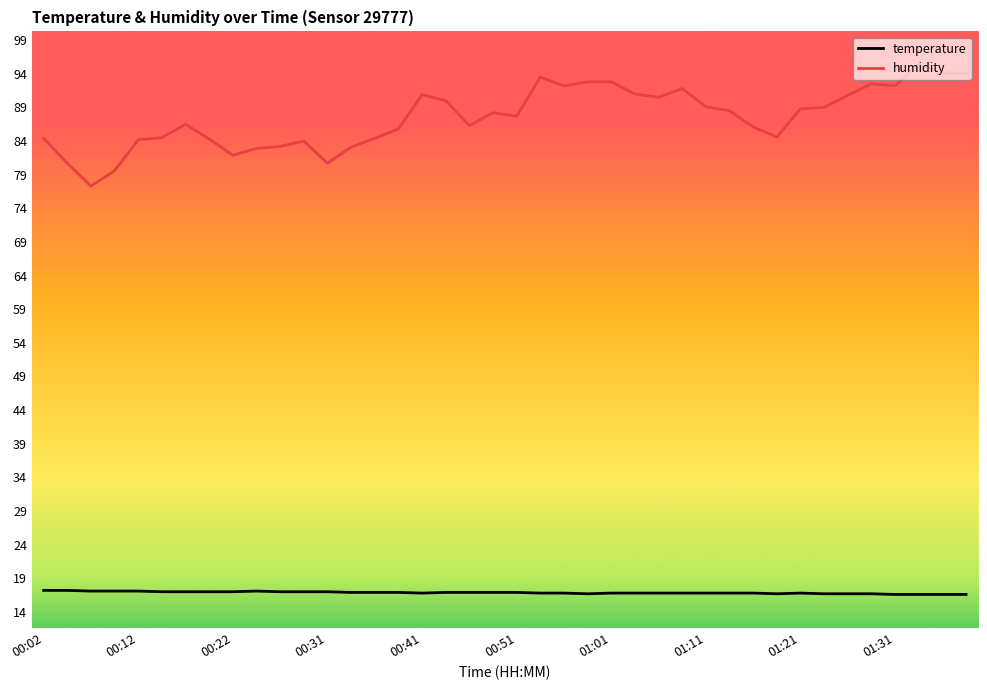

Which series has the largest total across all categories?

humidity